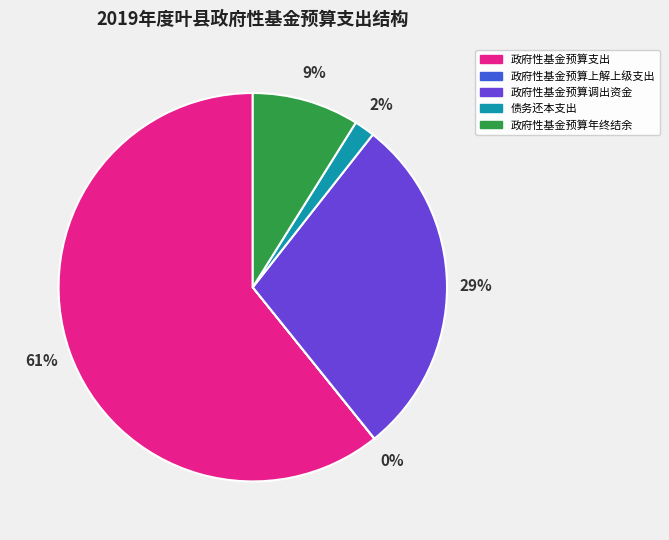

Which slice is the largest?

政府性基金预算支出